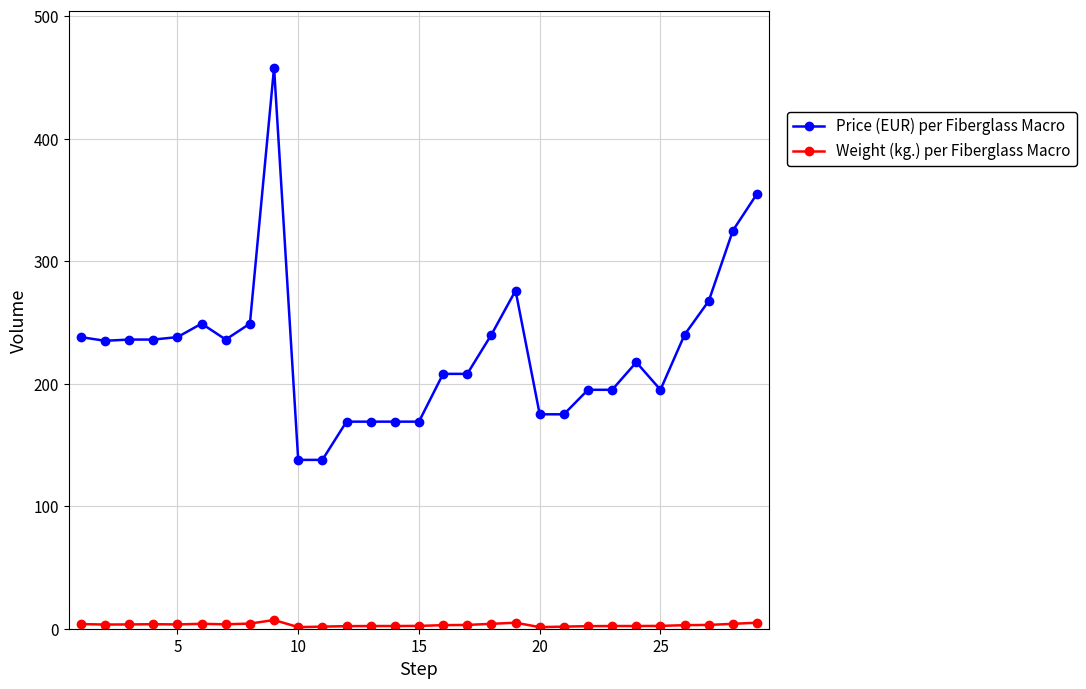

Which series has the widest spread of values?

Price (EUR) per Fiberglass Macro